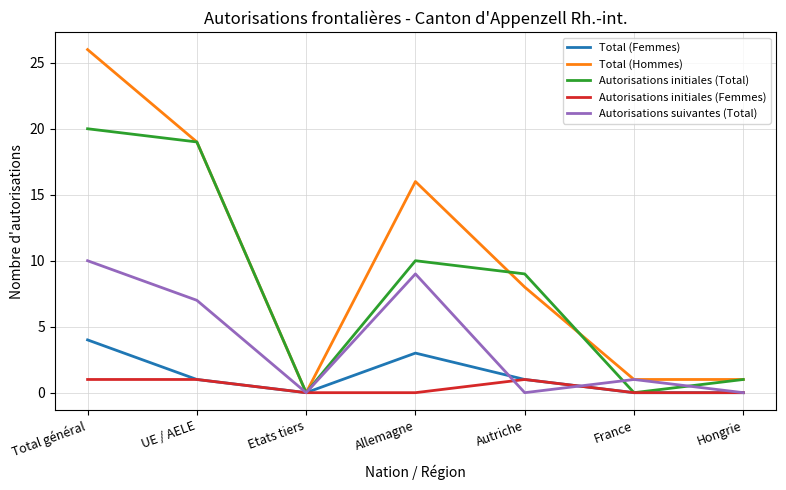

At which category does Autorisations initiales (Total) reach its first local valley?

Etats tiers